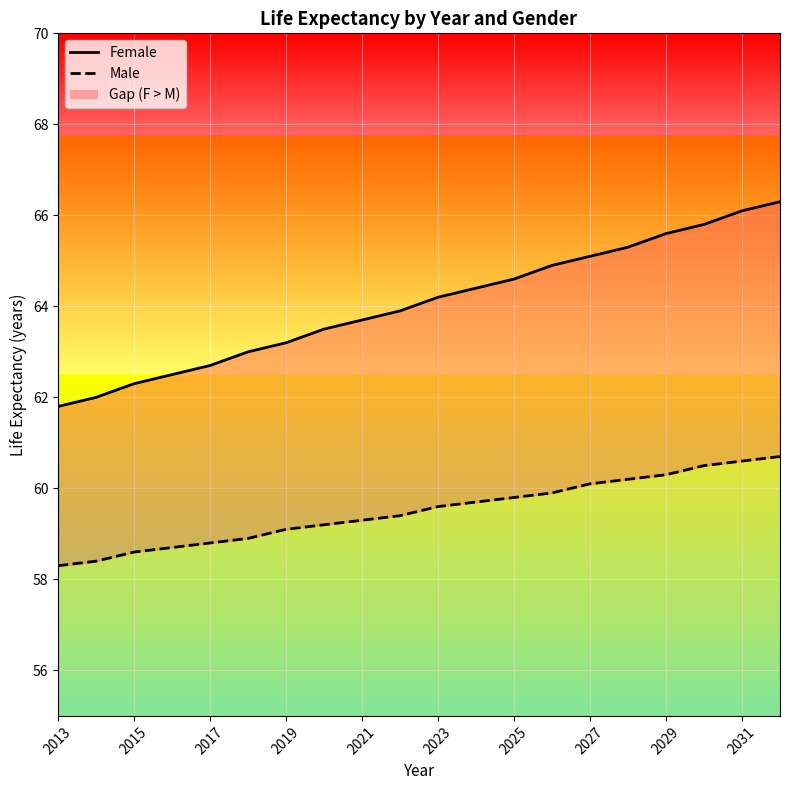

Which series has the largest total across all categories?

Female line